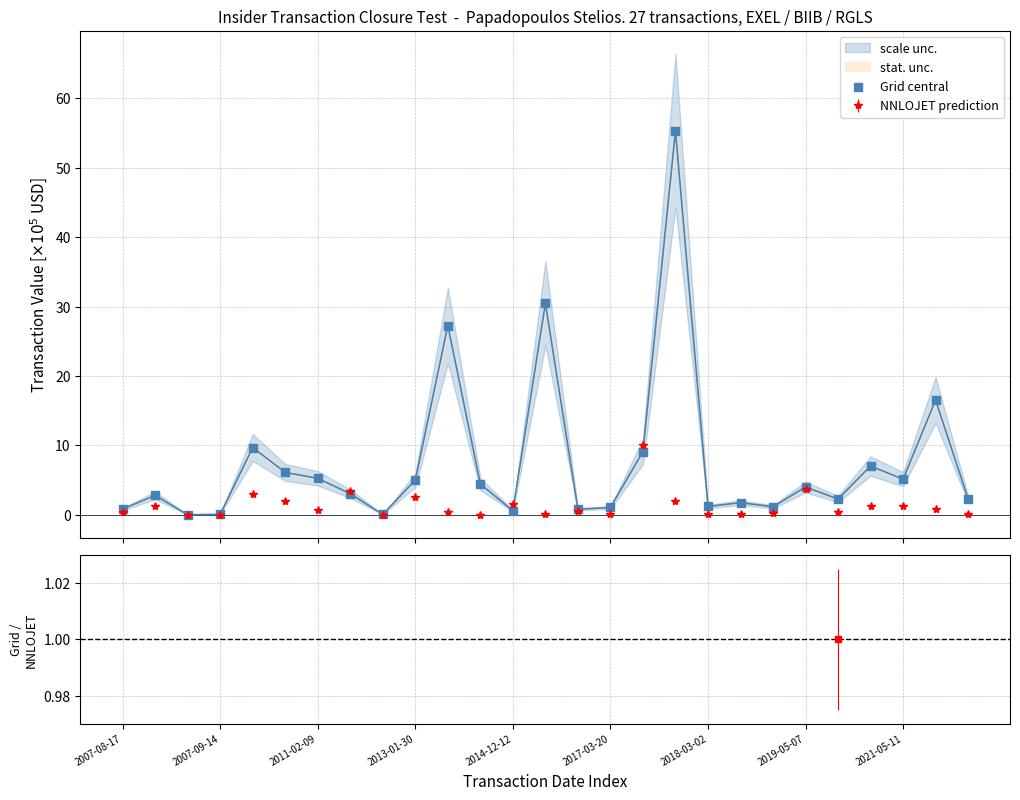

What is the highest value of the NNLOJET prediction series?

10.0